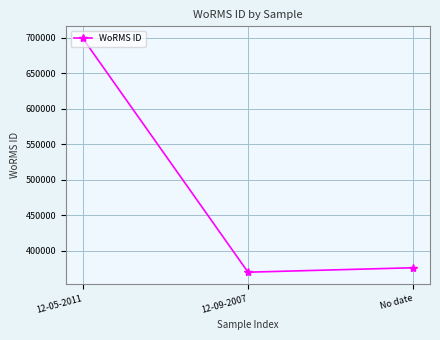

What is the label of the 2nd point from the left?

12-09-2007